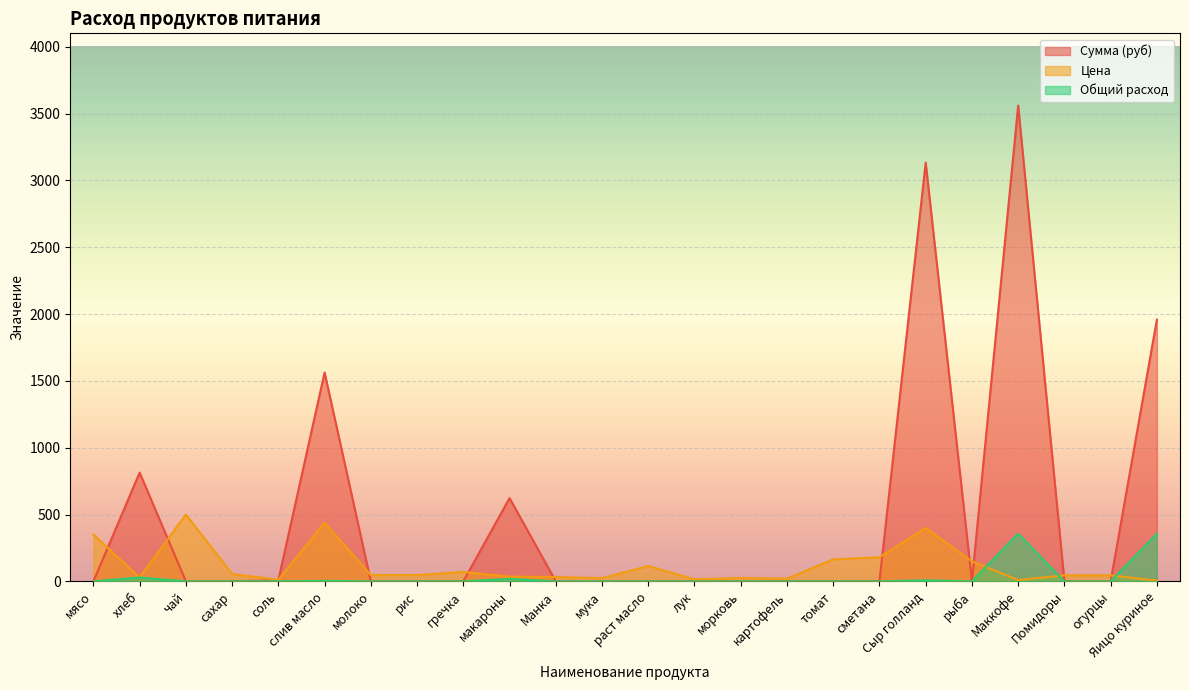

What is the difference between the maximum and minimum values in the Цена series?

494.5